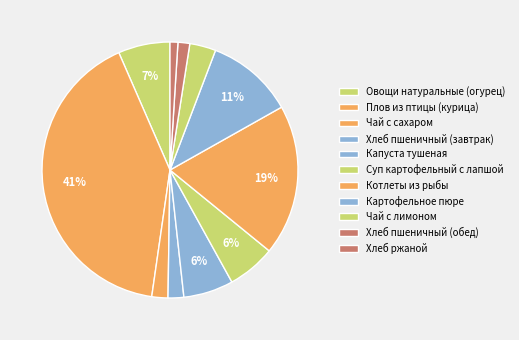

How many segments does this pie chart have?

11